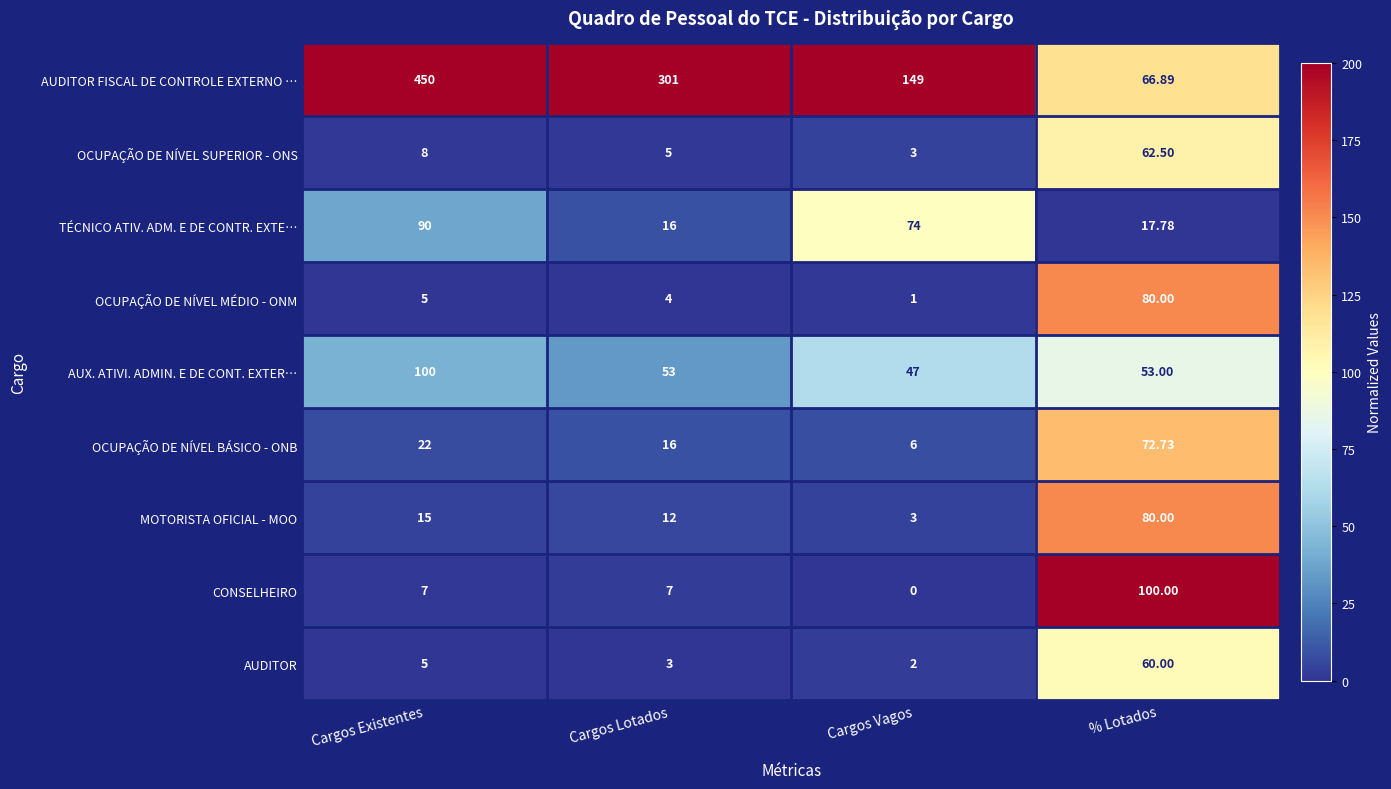

What is the spread (max minus min) of values at Cargos Lotados?

298.0